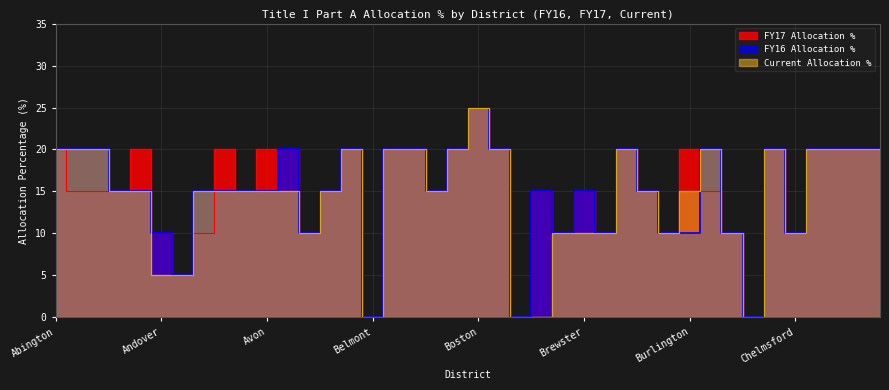

True or false: FY17 Allocation % has more than 1 points higher than both neighbors.

True